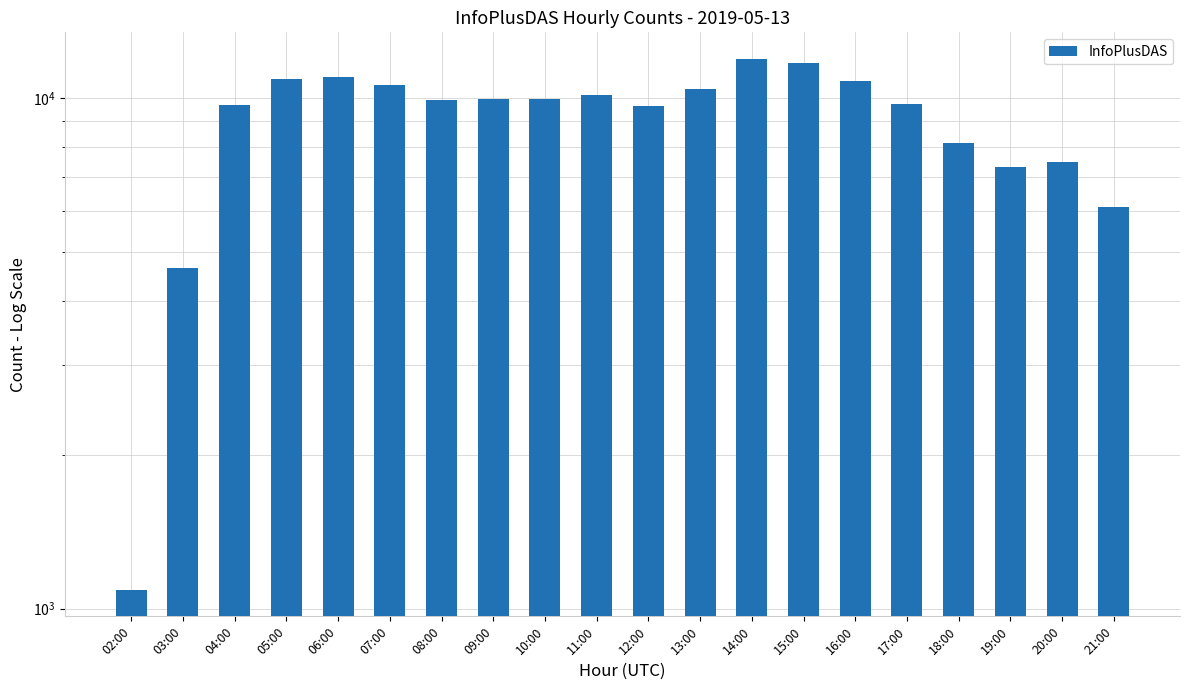

Does the chart contain stacked bars?

No